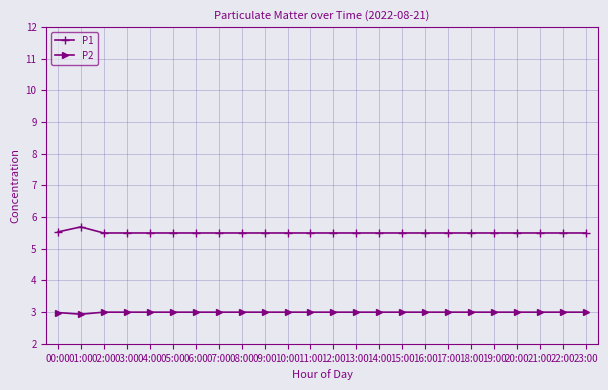

How many lines are shown in the chart?

2